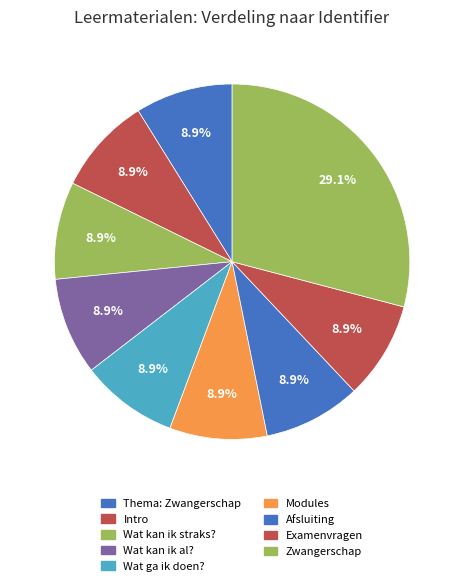

How many slices are in this pie chart?

9